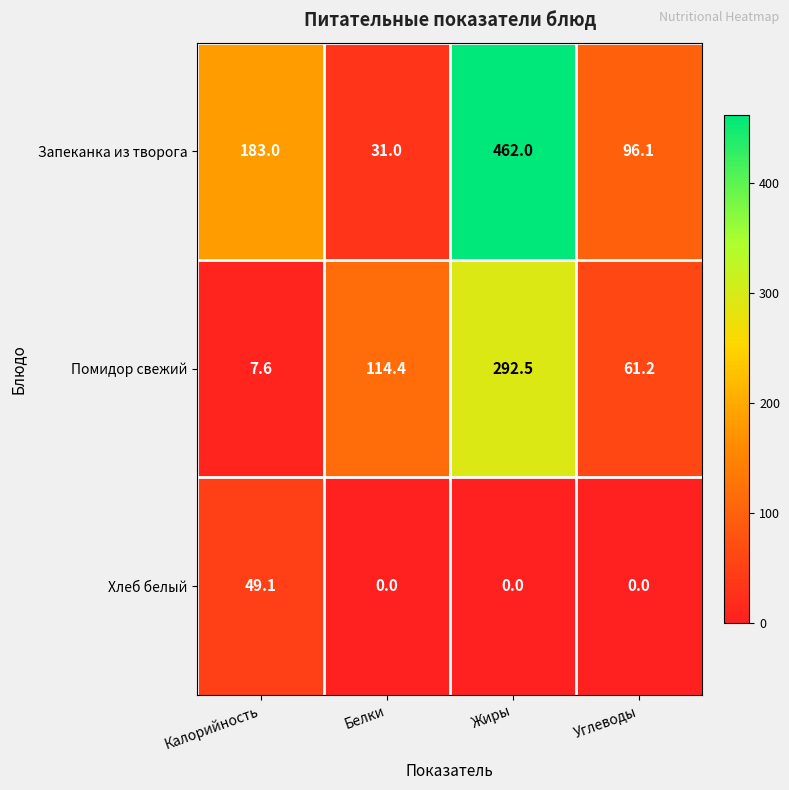

At which label does Хлеб белый reach its peak?

Калорийность